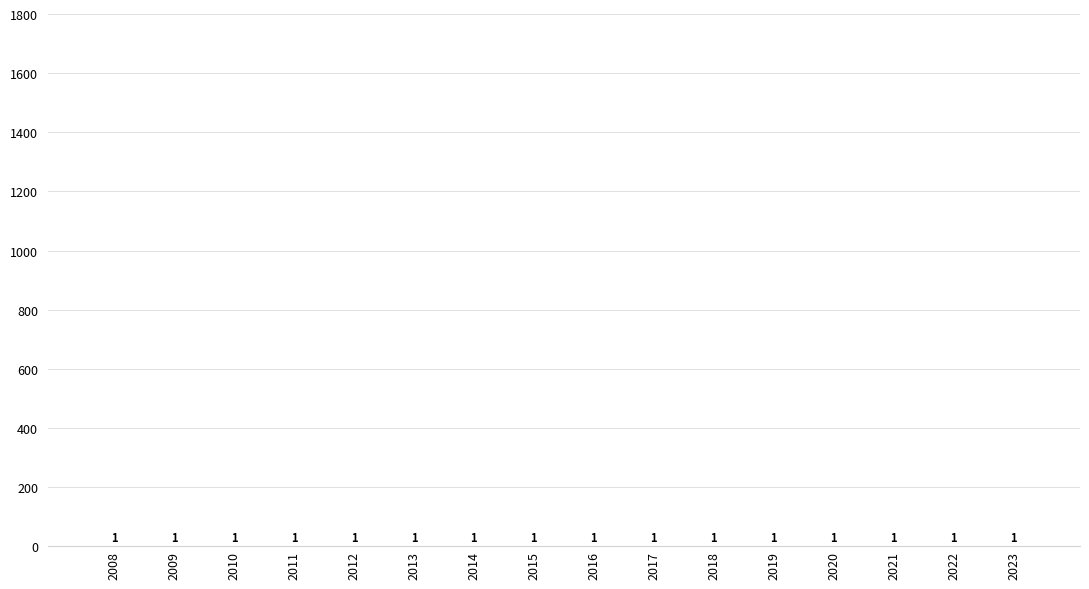

At which label does the data first exceed 1?

2008